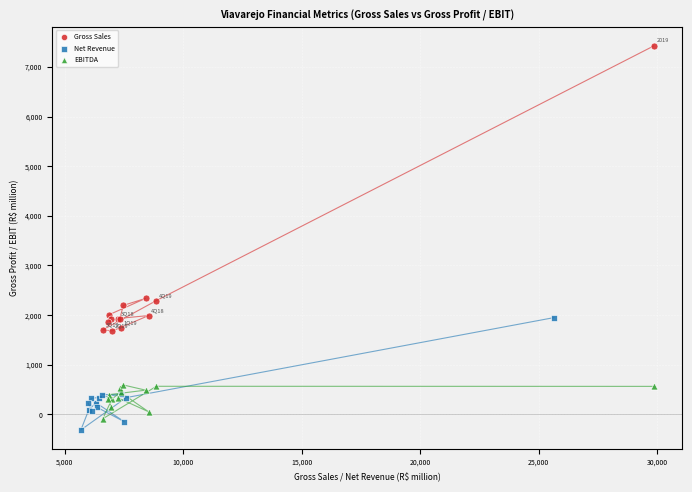

Which series contains the highest Y value?

Gross Sales